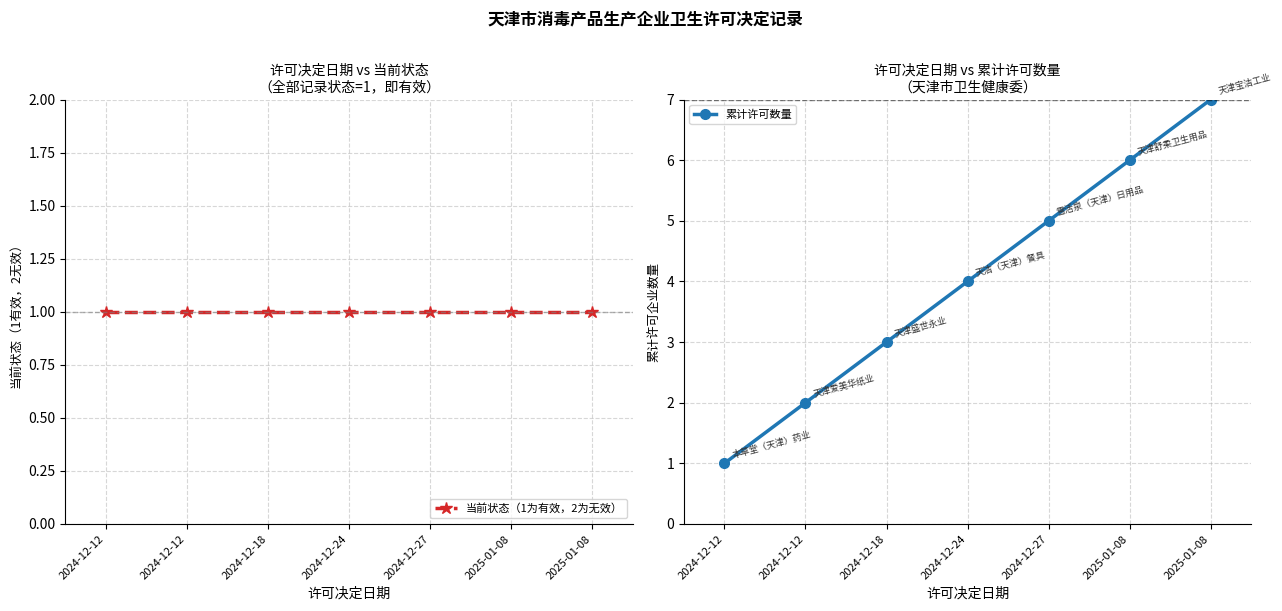

Between 2024-12-12 and 2024-12-12, which is larger?

2024-12-12